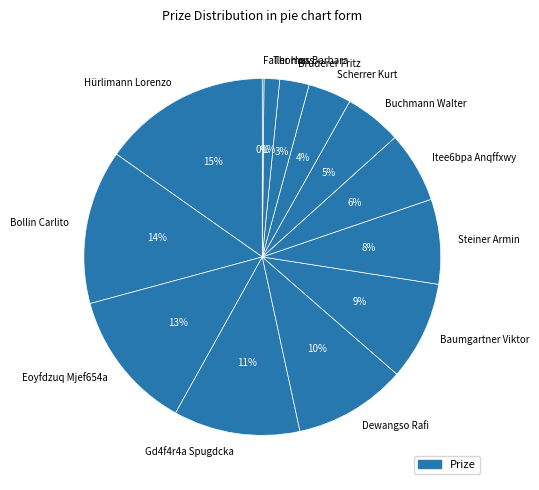

To the nearest percent, what percentage of the pie is Steiner Armin?

8%